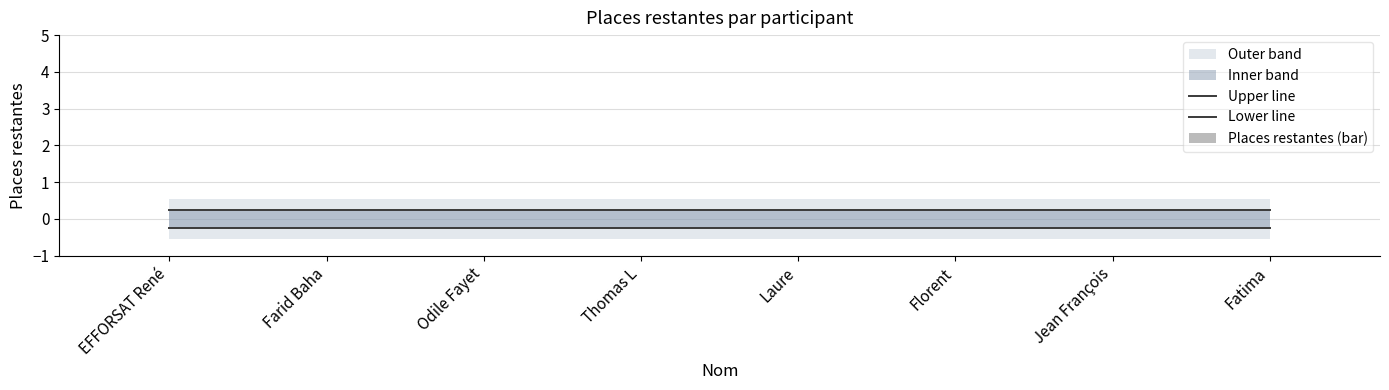

Reading left to right, extract all data points from this chart.

Upper line: 0.2	0.2	0.2	0.2	0.2	0.2	0.2	0.2
Lower line: -0.2	-0.2	-0.2	-0.2	-0.2	-0.2	-0.2	-0.2
Places restantes (bar): 0.0	0.0	0.0	0.0	0.0	0.0	0.0	0.0